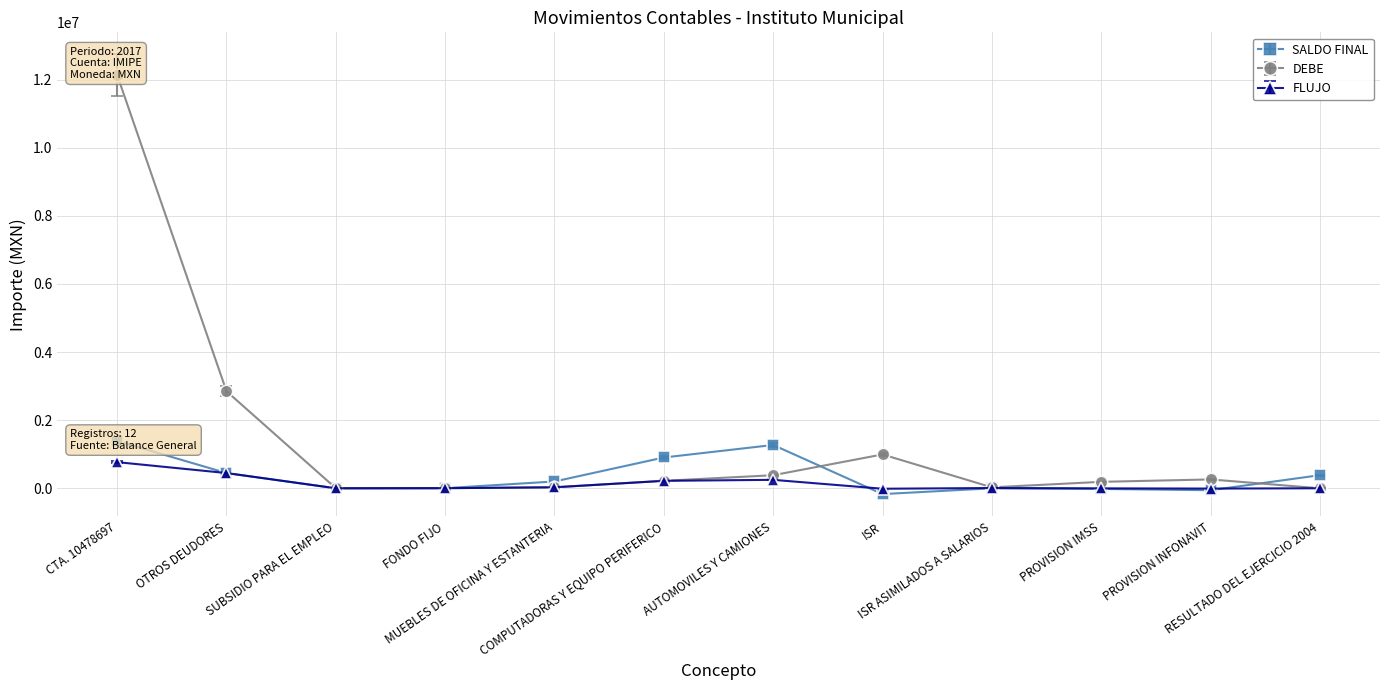

True or false: SALDO FINAL has a value of -8171.7 at PROVISION IMSS.

False